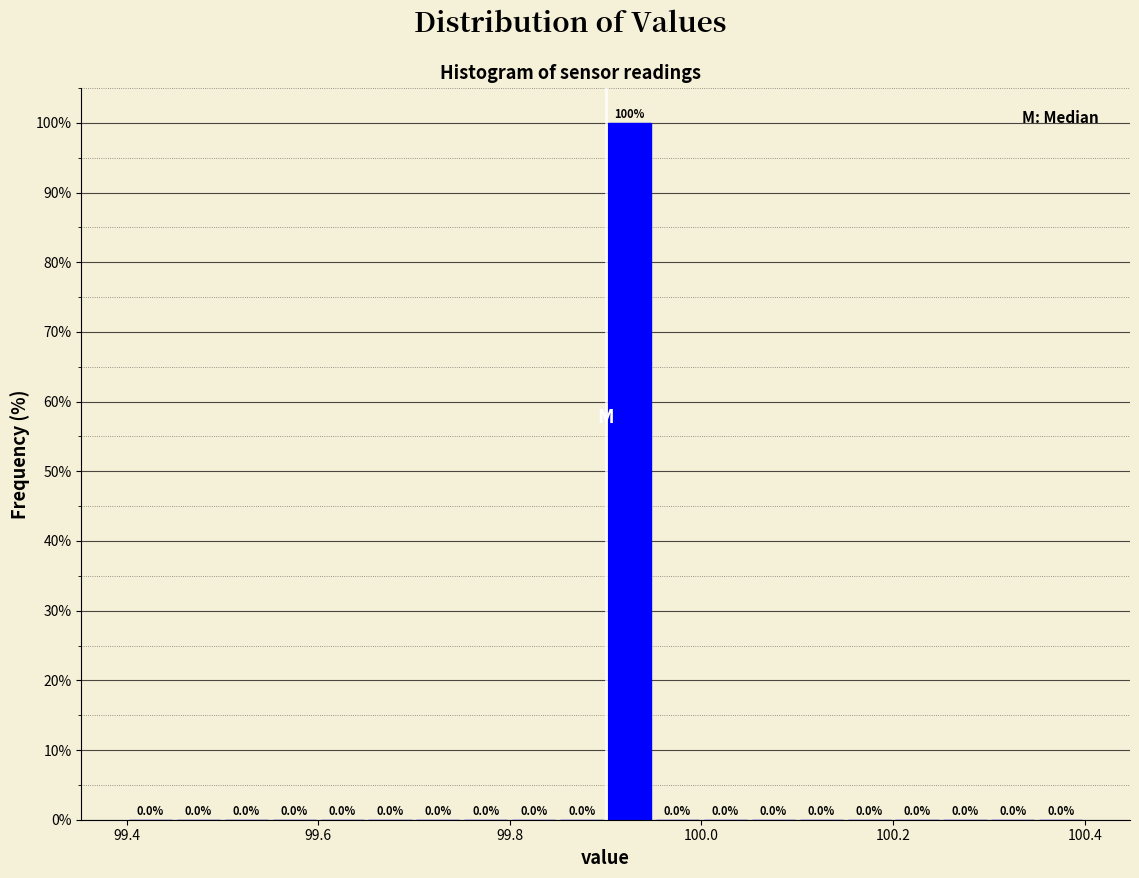

Around what value on the x-axis is the tallest bar? Give the approximate position of its centre, as read against the axis.

99.92